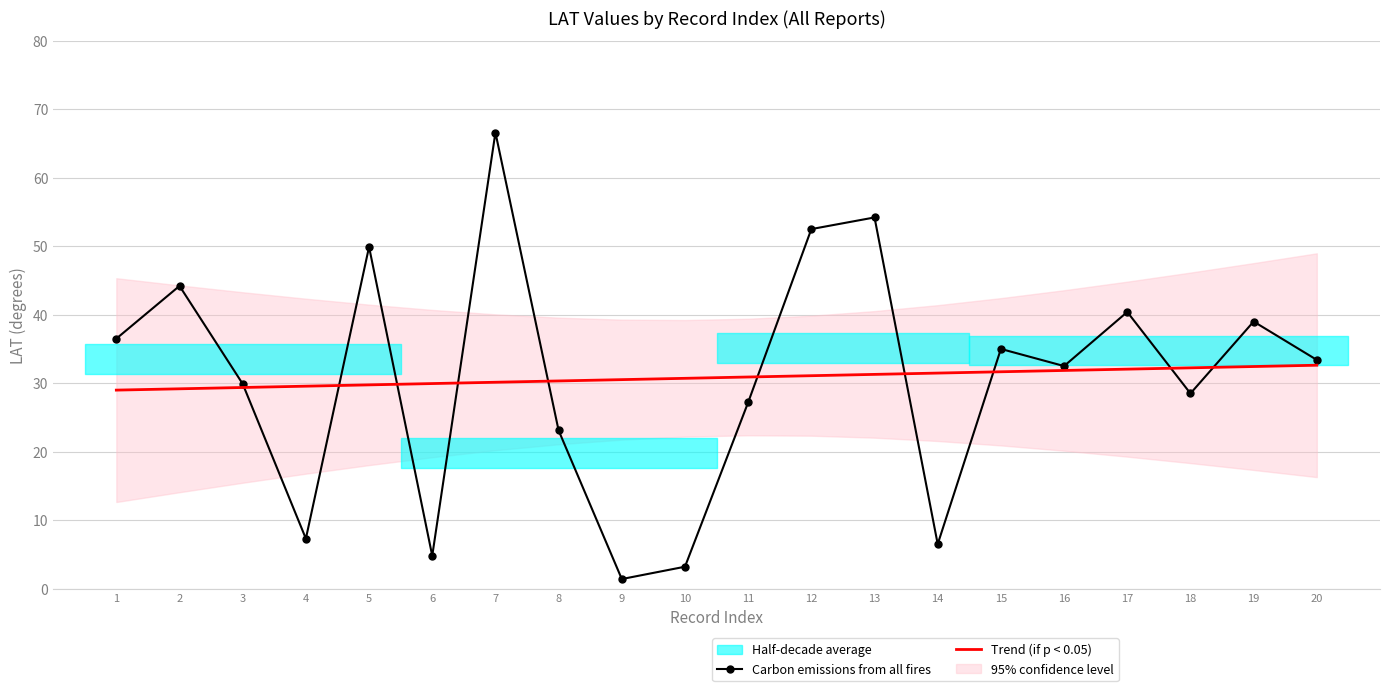

Rank the series by their average value, from highest to lowest.

Trend (if p < 0.05), Carbon emissions from all fires